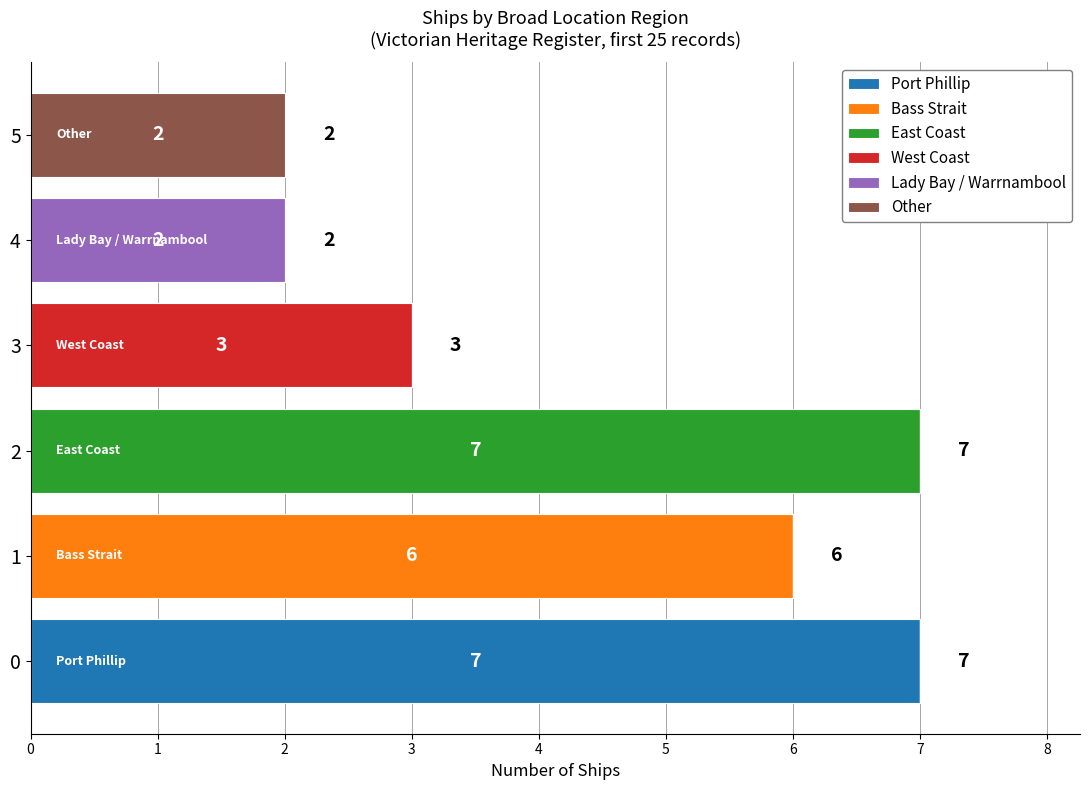

What is the sum of all Port Phillip values?

7